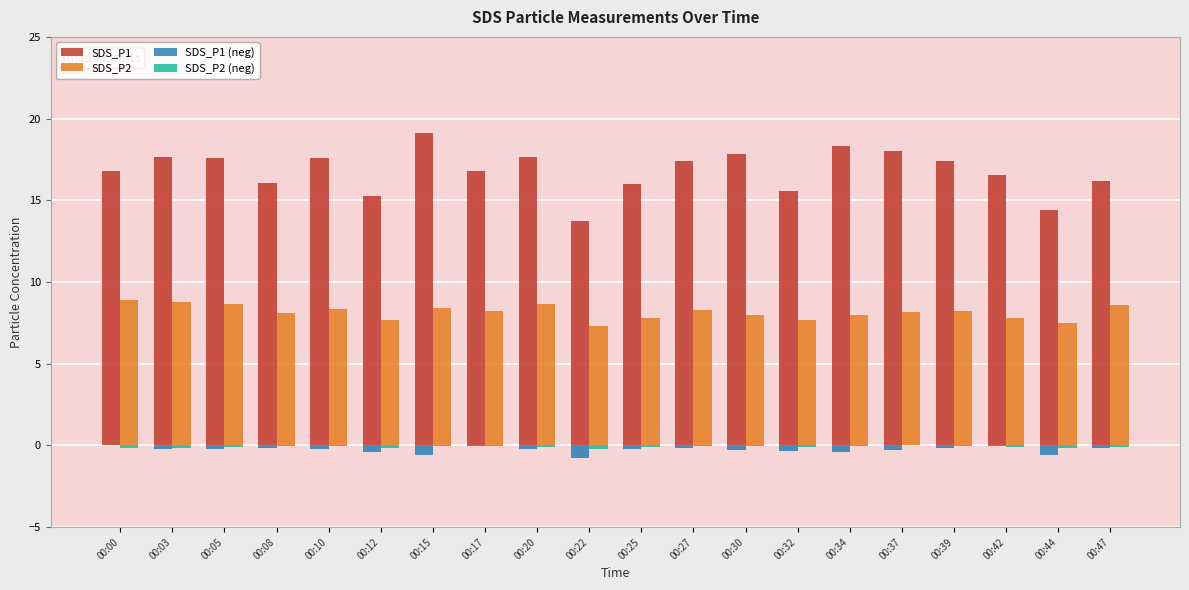

Is the value of SDS_P2 at 00:12 greater than the value of SDS_P1 at 00:03?

No